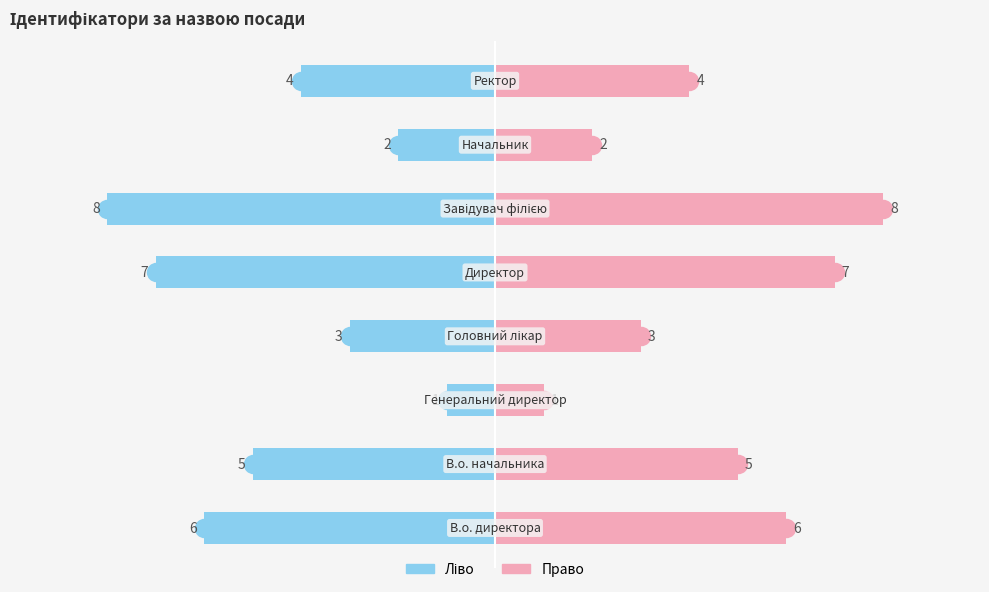

Are the bars horizontal?

Yes